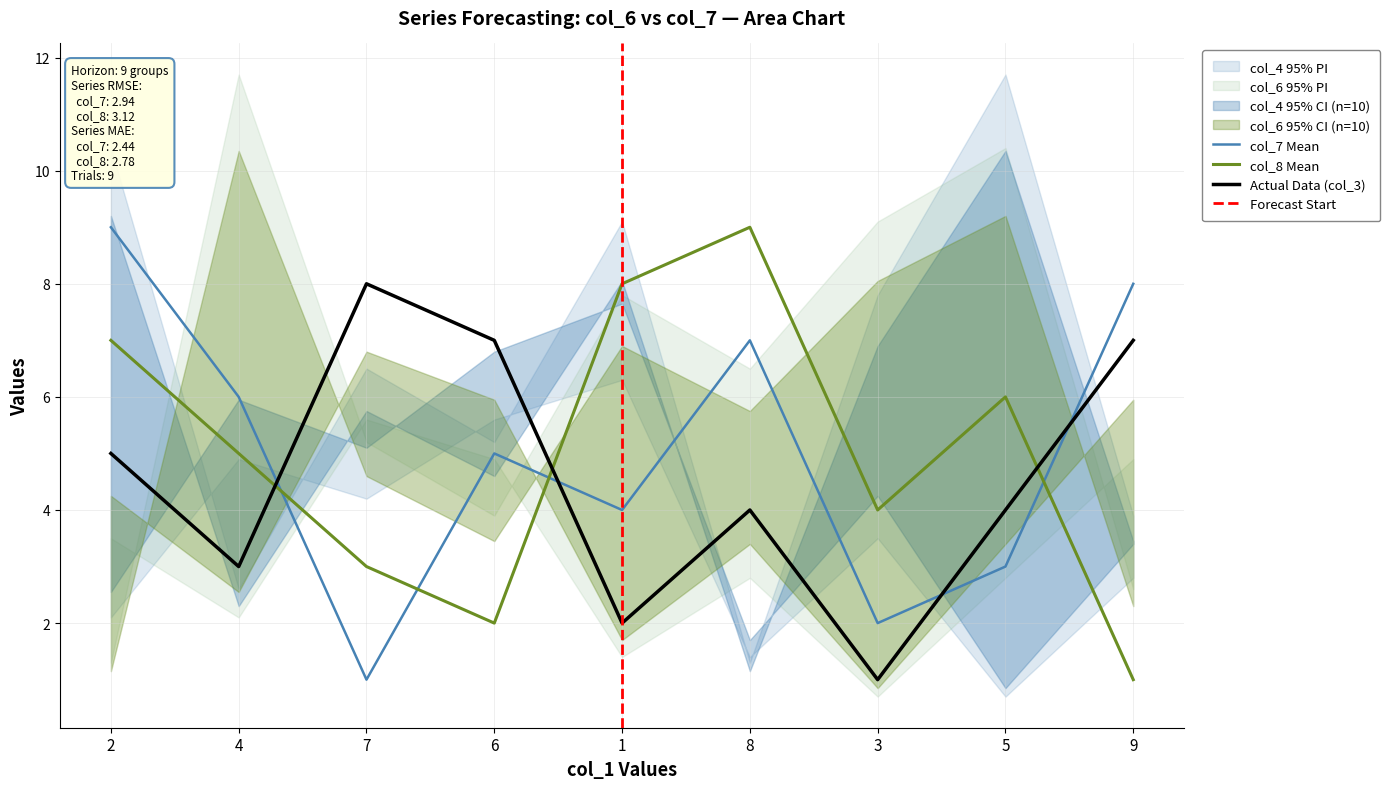

What is the sum of the col_7 values at 8 and 6?

12